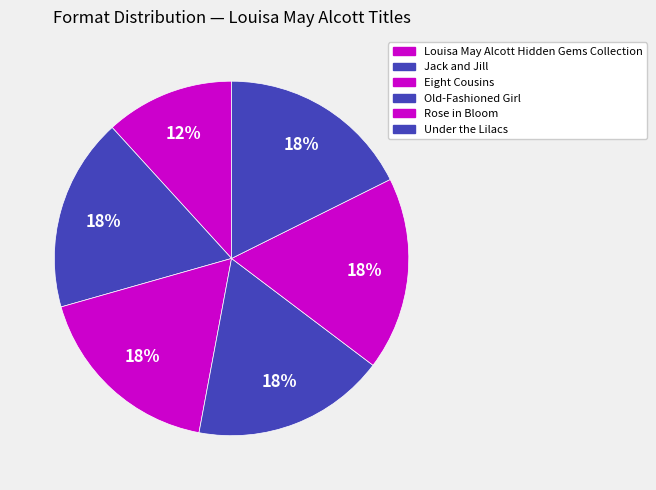

To the nearest percent, what percentage of the pie is Jack and Jill?

18%